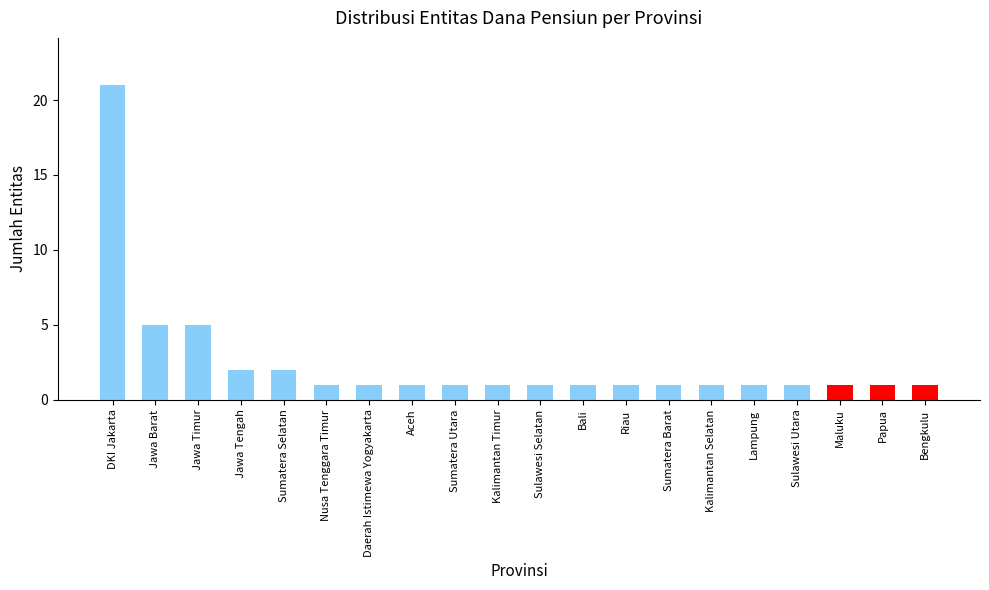

What is the value of the 5th bar from the left?

2